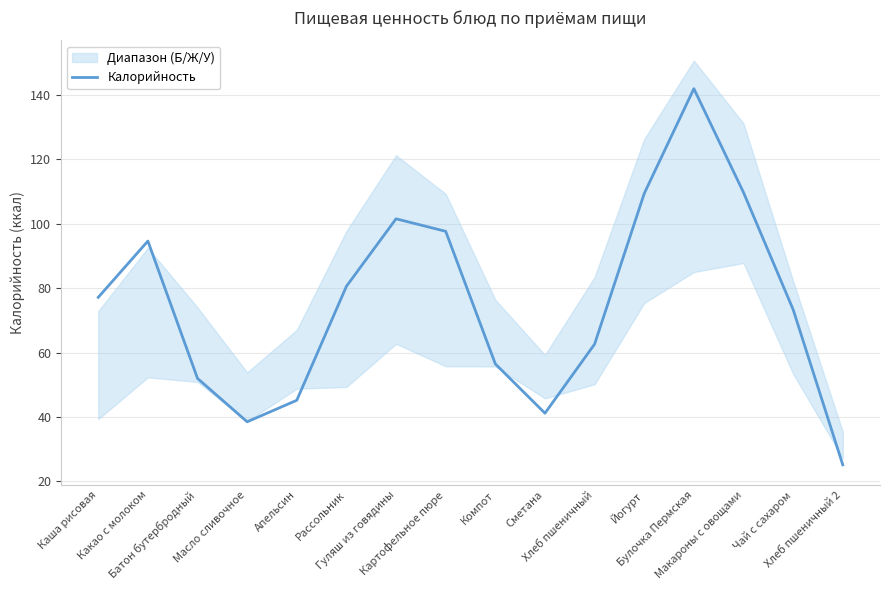

What is the difference between the maximum and minimum values?

116.8